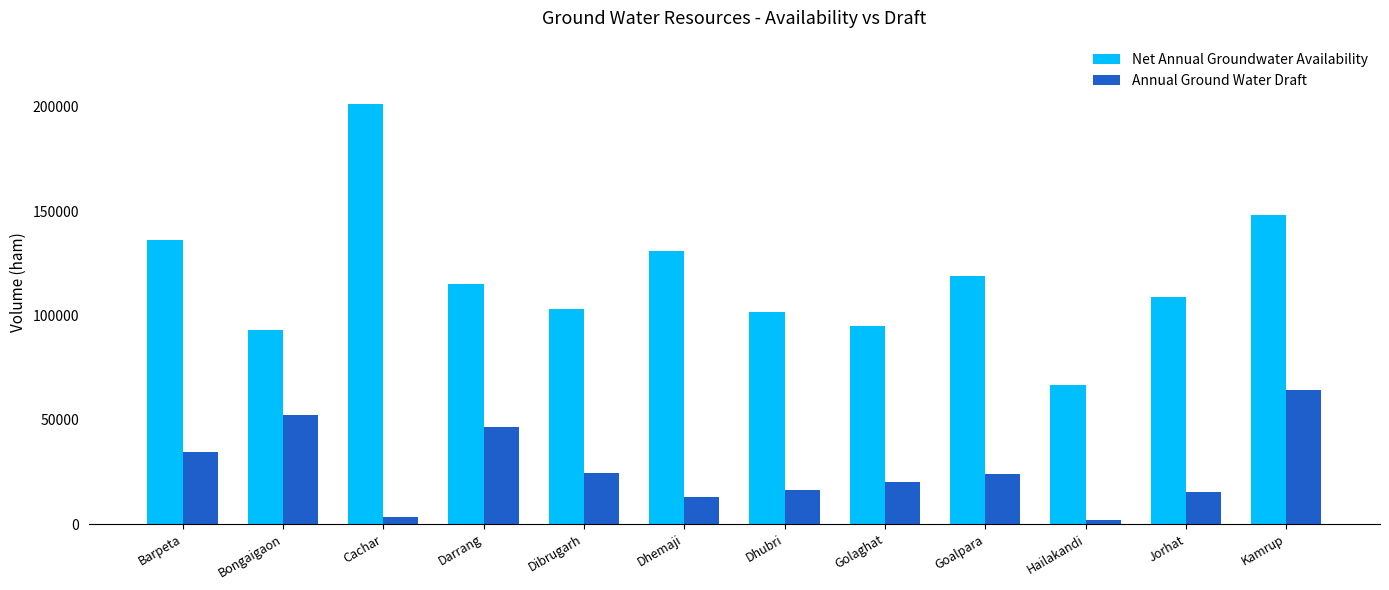

List the series in order of their peak value, lowest first.

Annual Ground Water Draft, Net Annual Groundwater Availability